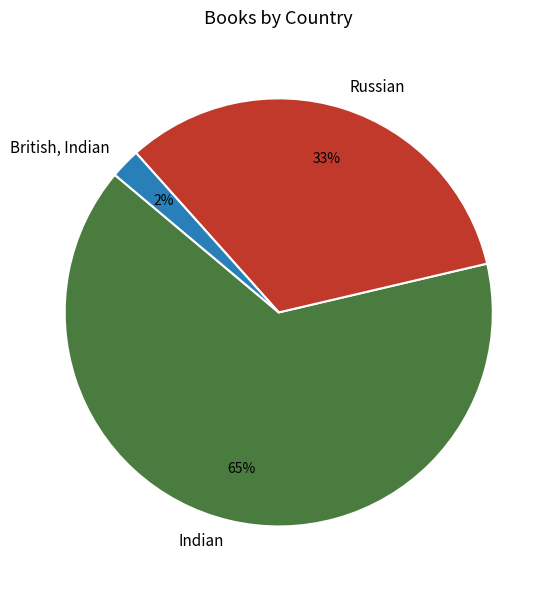

How many slices are in this pie chart?

3